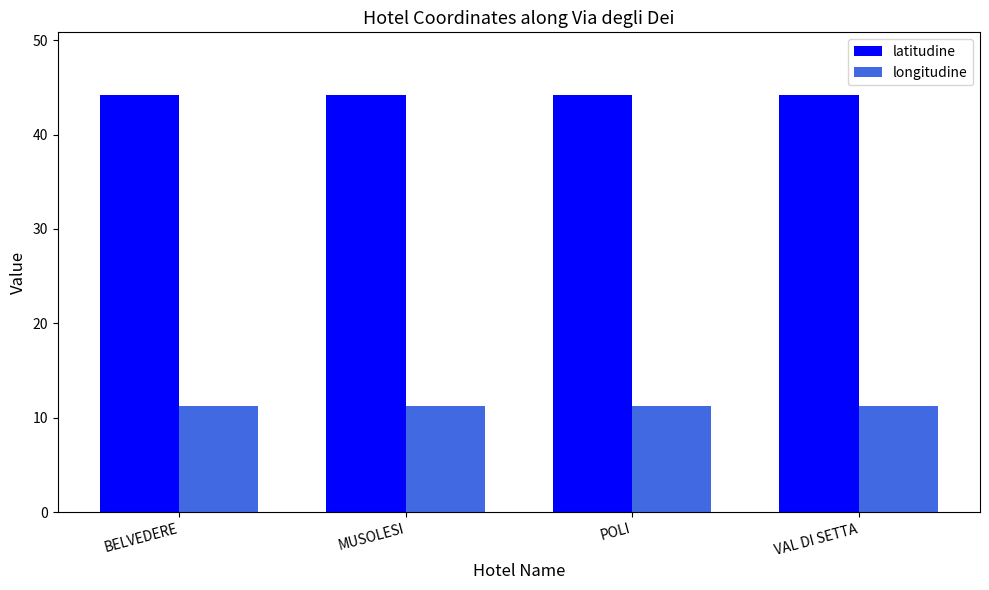

The longitudine series shows 16.9 at BELVEDERE. True or false?

False